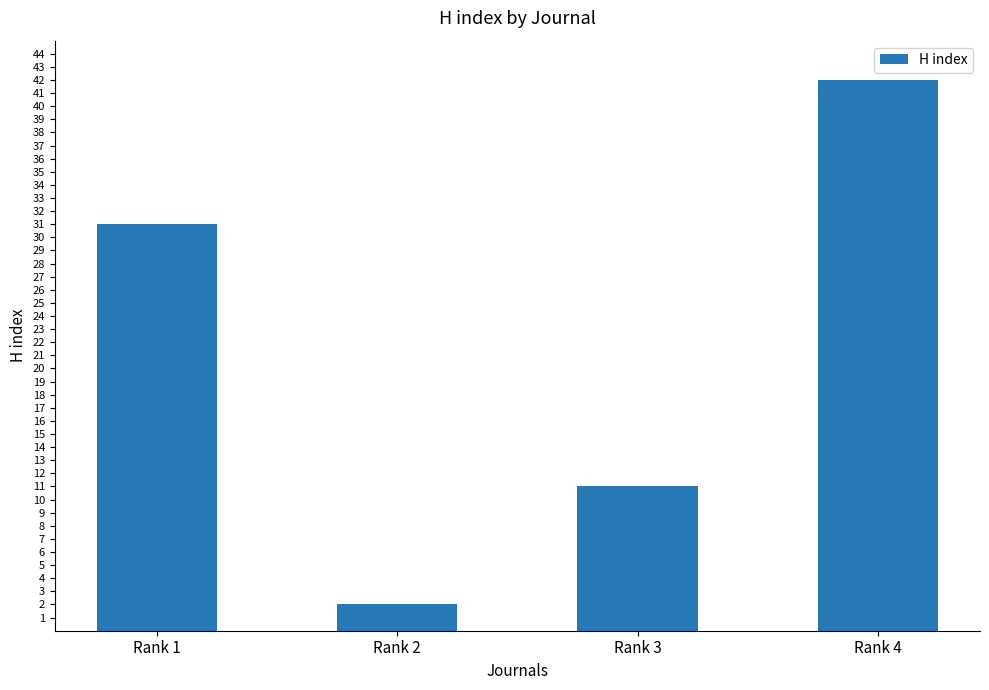

Are the bars grouped side by side (vs. stacked)?

No